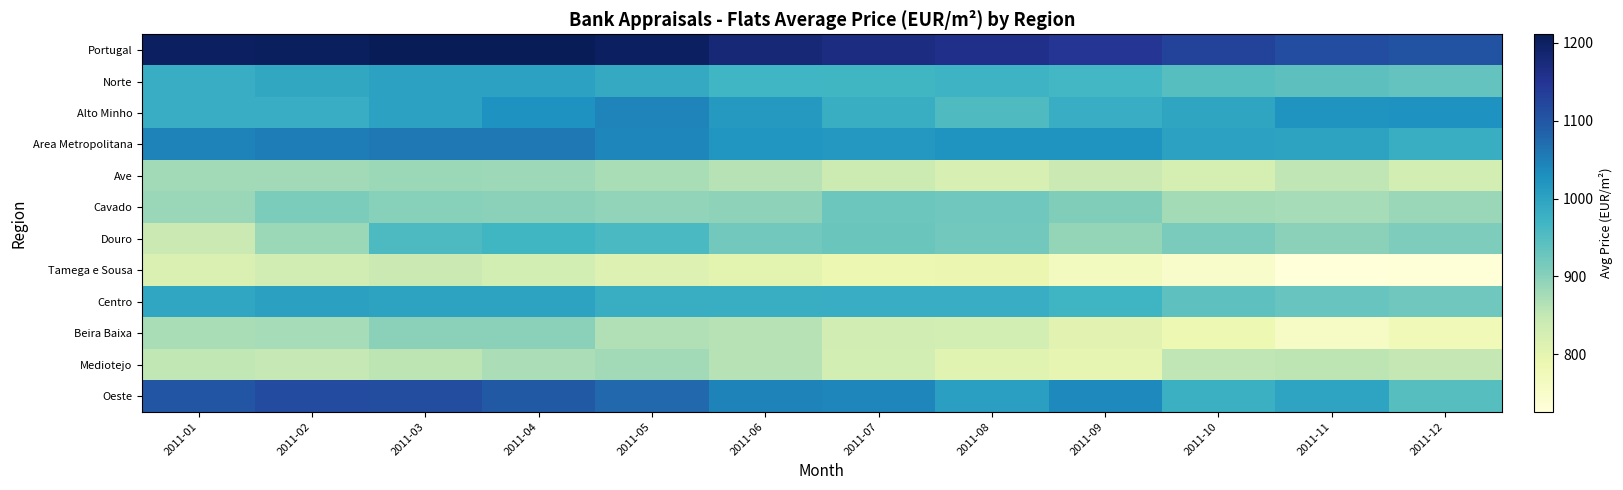

Between 2011-10 and 2011-09, which is larger?

2011-09